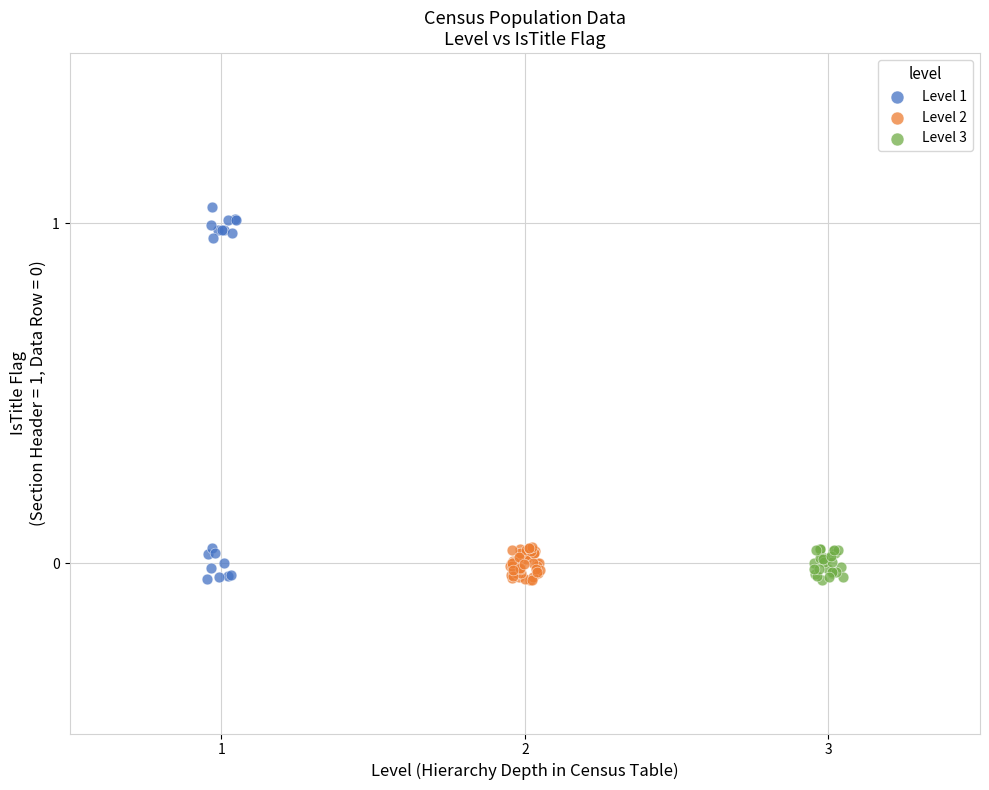

Which series has the widest spread of Y values?

Level 1